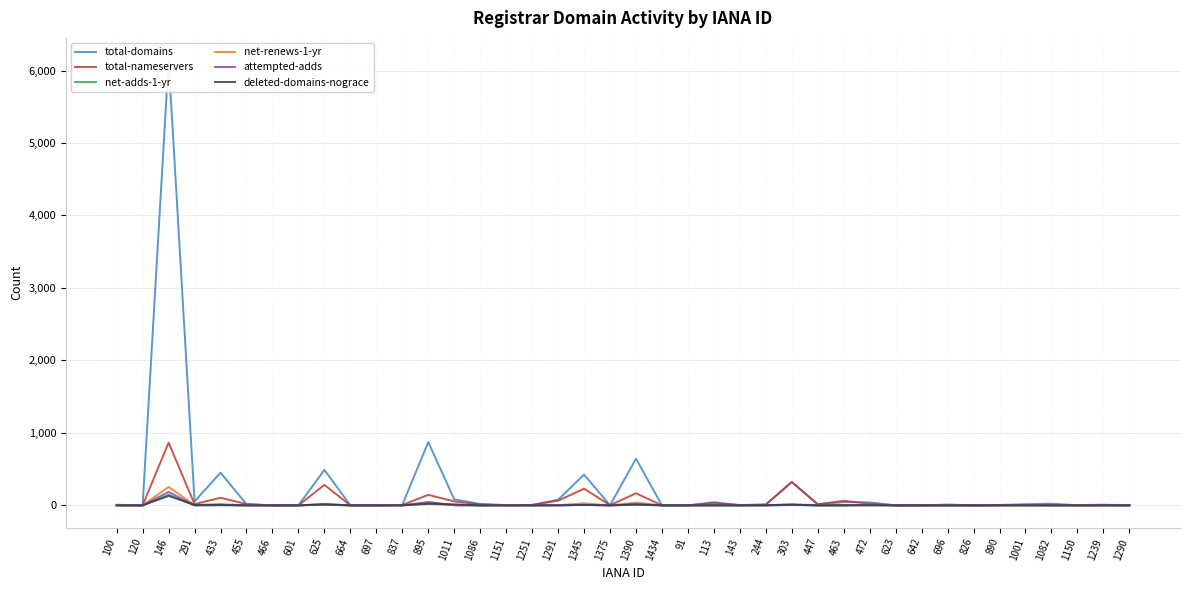

What is the sum of all net-adds-1-yr values?

235